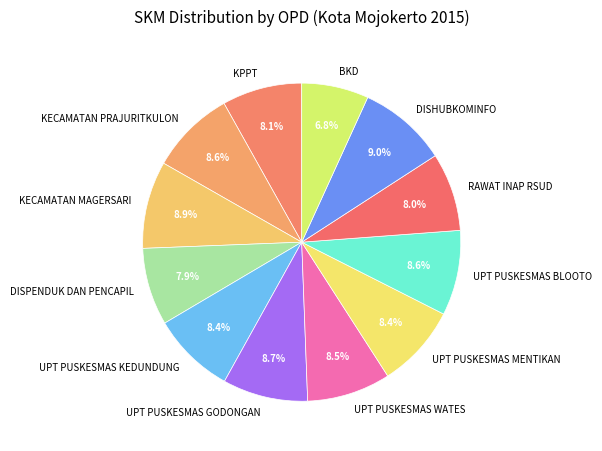

Which slice is the smallest?

BKD